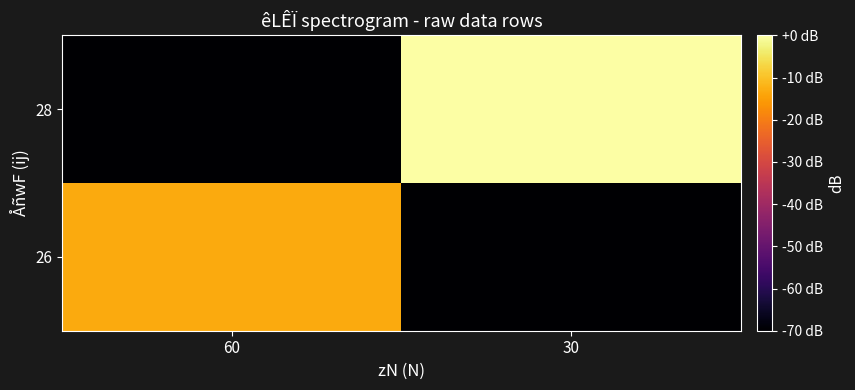

Which series has the widest spread of values?

28